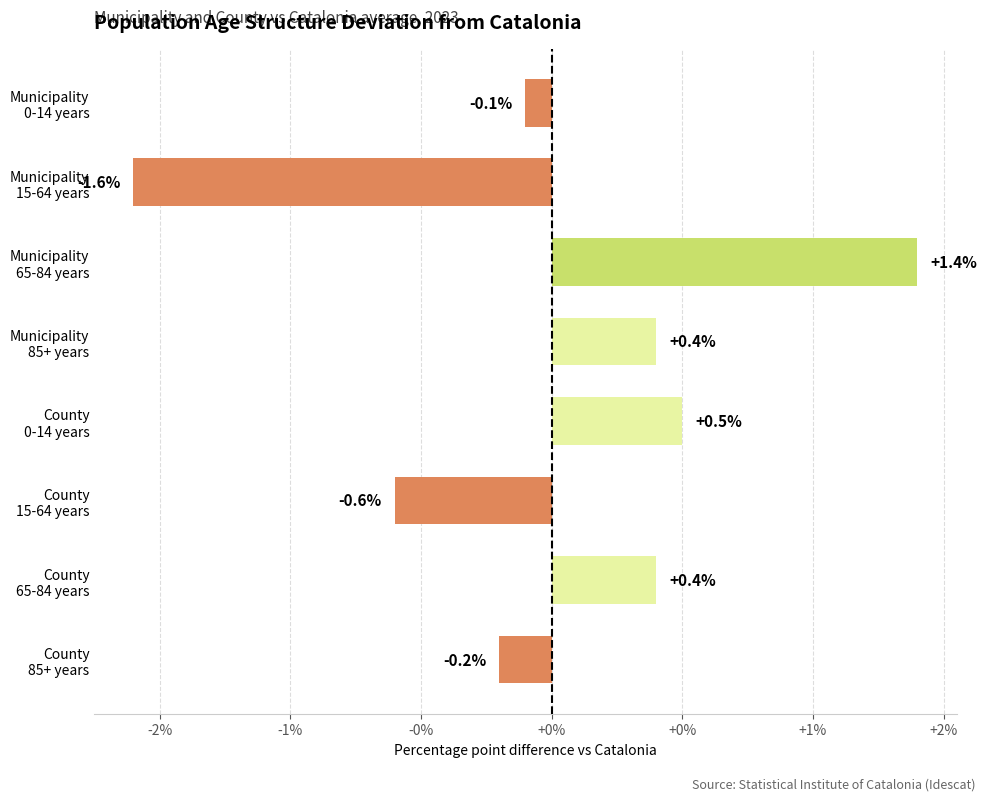

What is the difference between the maximum and minimum values?

3.0